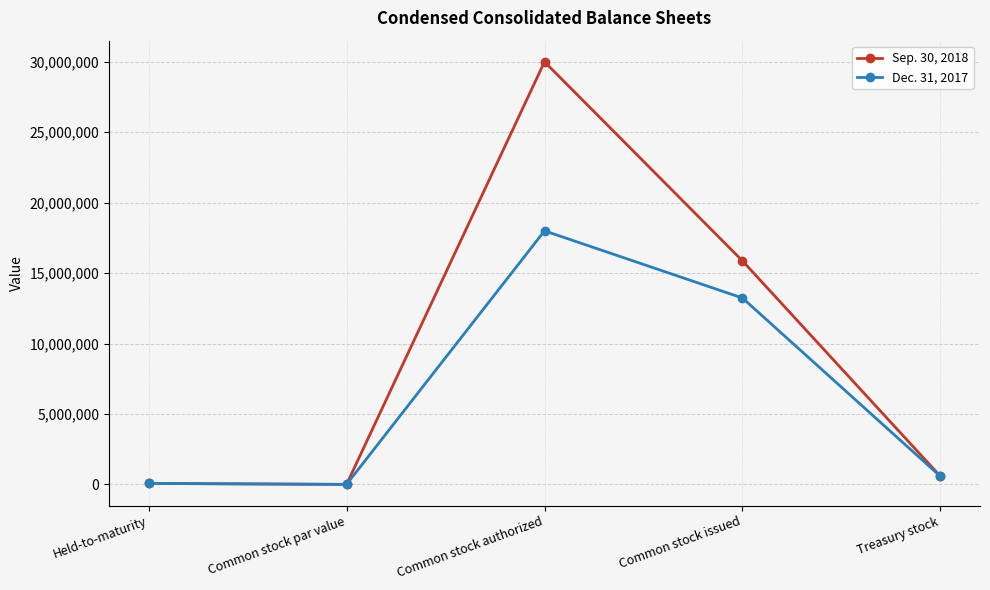

Is the value of Dec. 31, 2017 at Common stock authorized greater than the value of Sep. 30, 2018 at Treasury stock?

Yes